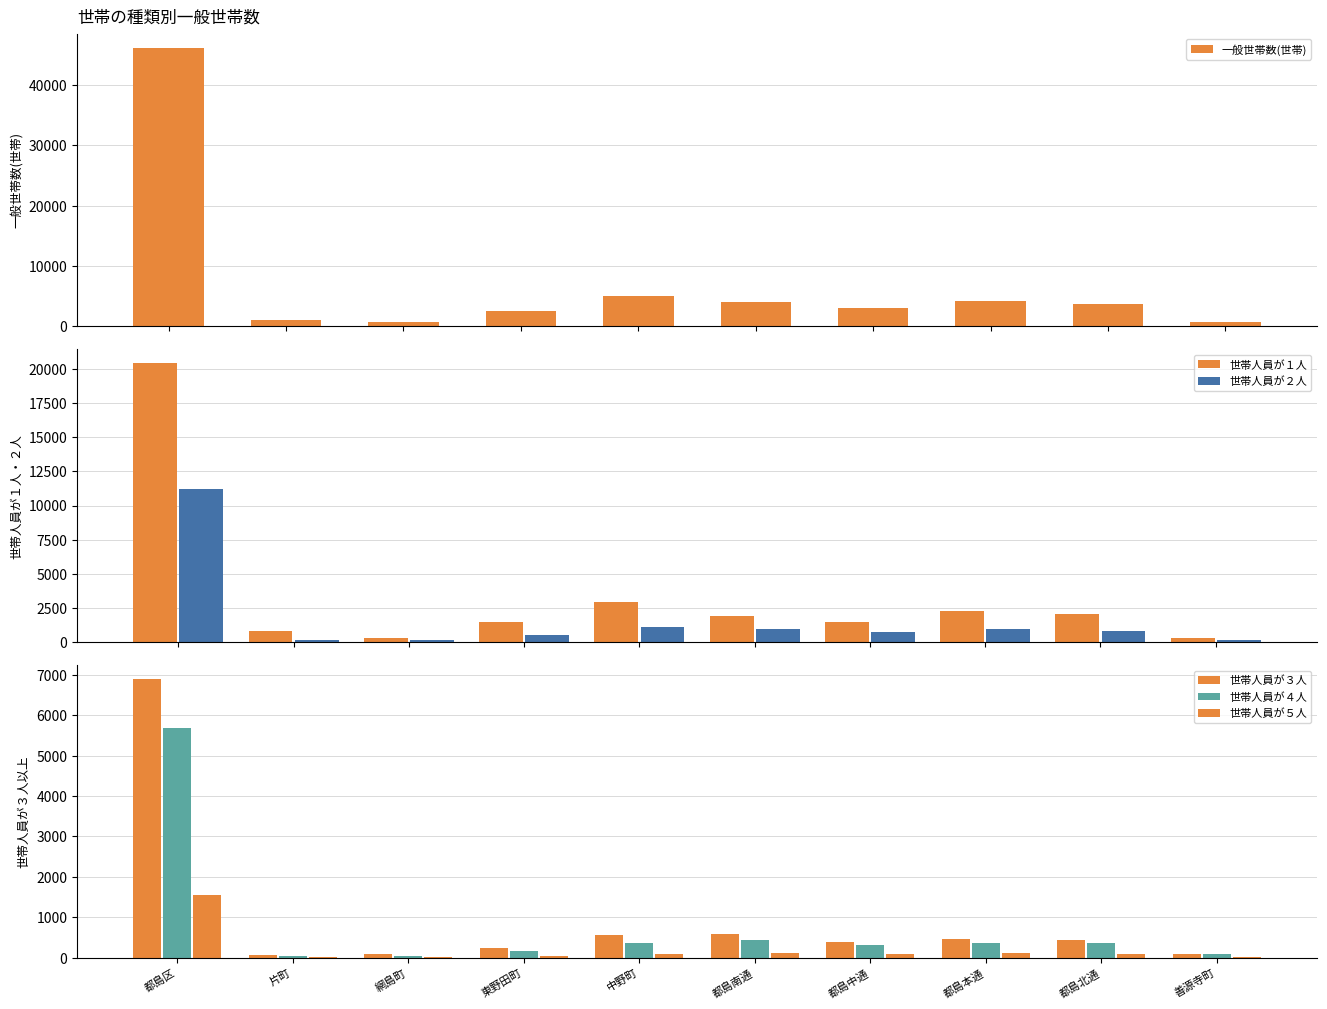

Reading right to left, extract all data points from this chart.

一般世帯数(世帯): 660	3728	4207	2961	4036	5056	2445	604	1068	46248
世帯人員が１人: 286	2027	2247	1429	1910	2909	1448	295	773	20428
世帯人員が２人: 168	764	953	712	956	1091	514	168	169	11190
世帯人員が３人: 89	448	474	391	588	550	243	83	58	6895
世帯人員が４人: 88	360	369	305	445	360	164	46	46	5690
世帯人員が５人: 21	97	114	84	110	101	51	9	16	1562